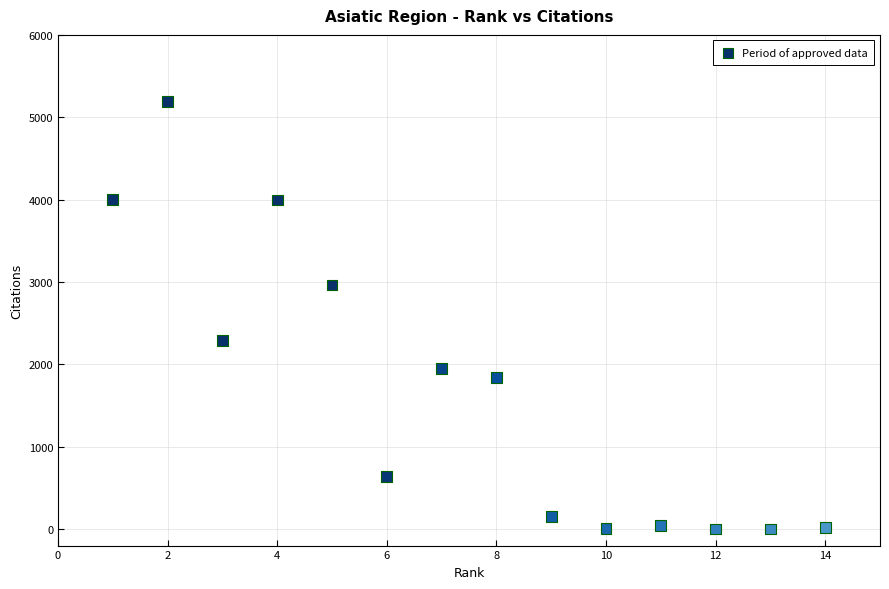

What is the range of Y values (max minus min)?

5191